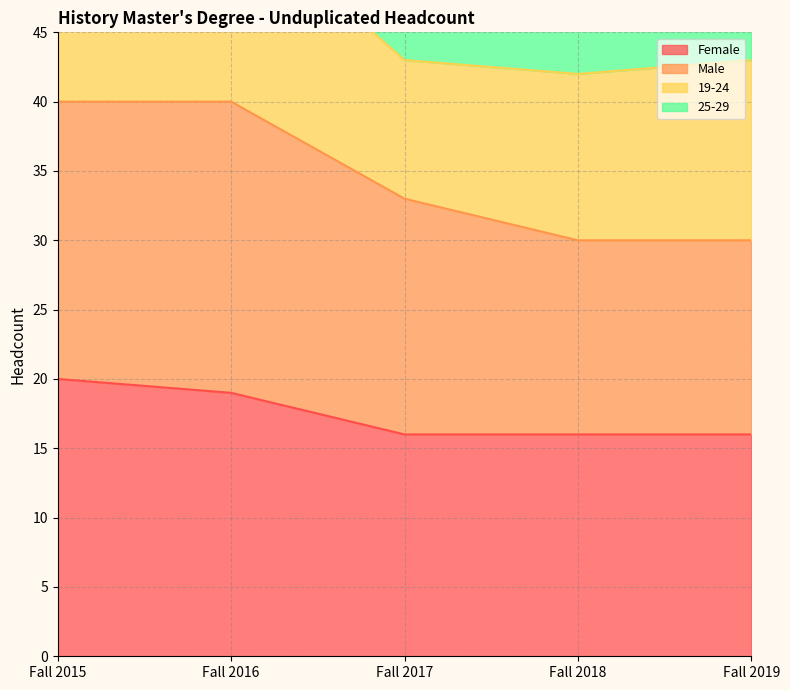

At which category is the sum across all series the highest?

Fall 2015